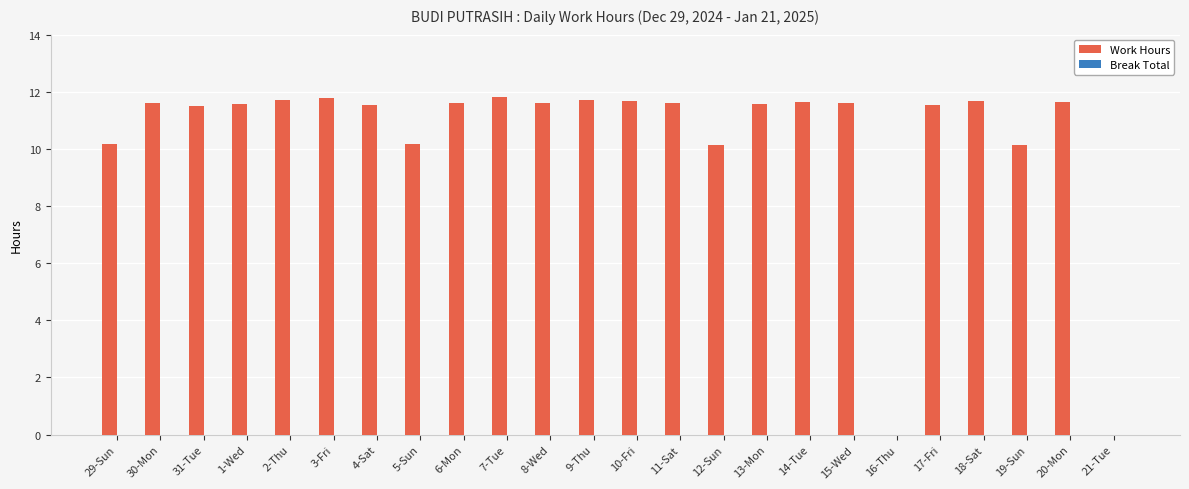

Approximately how many times larger is the value at 29-Sun compared to 4-Sat?

0.9